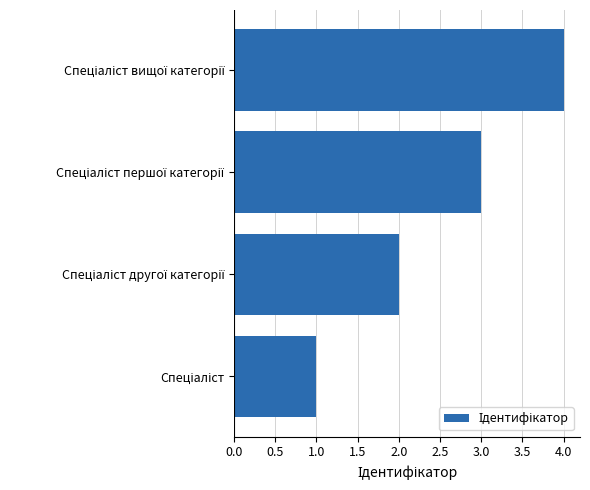

Are the bars horizontal?

Yes